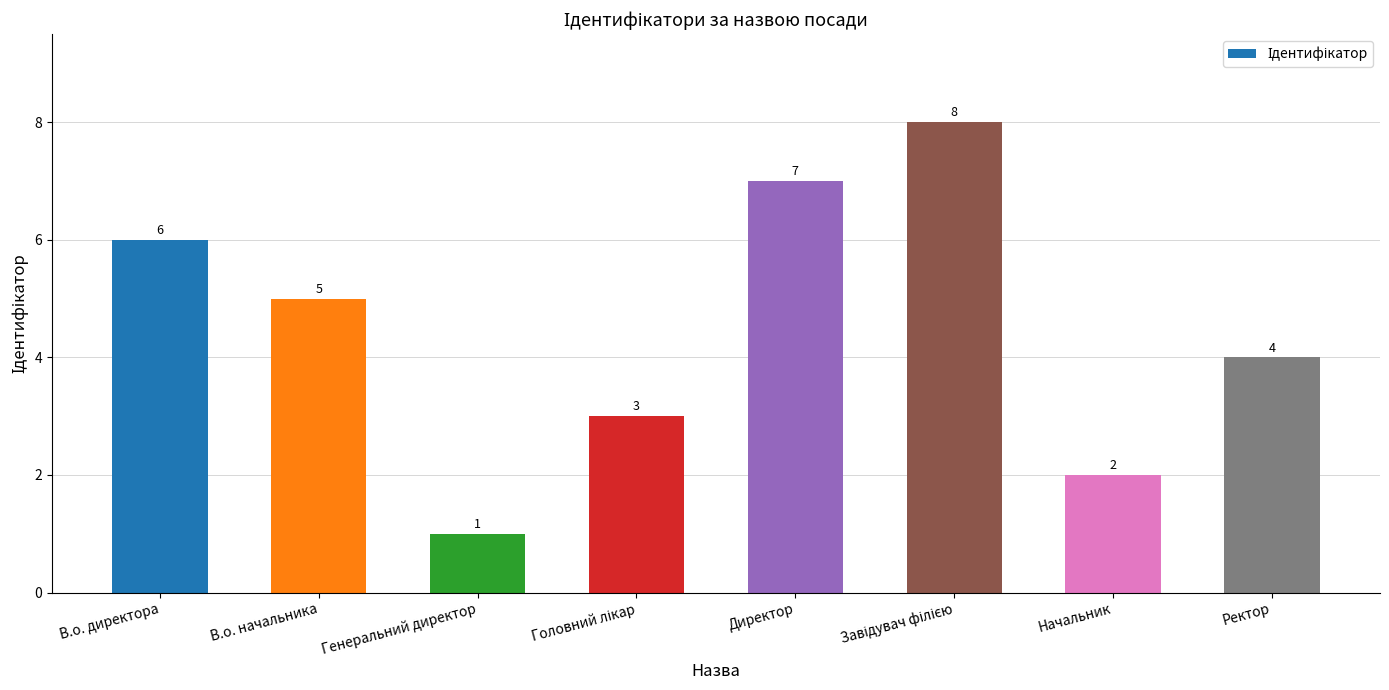

What is the change in value from Начальник to Ректор?

+2